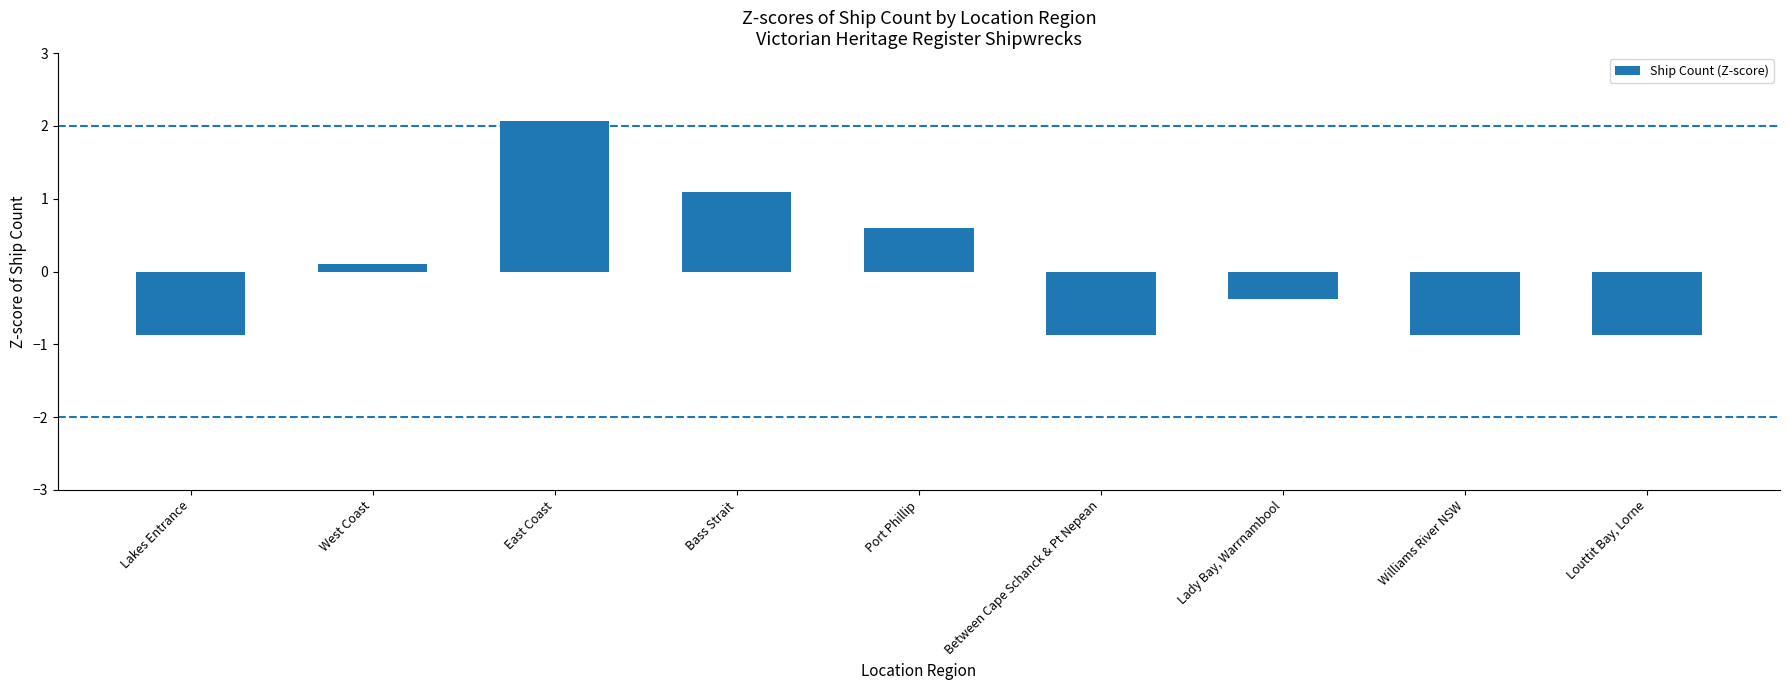

Reading right to left, transcribe all the data shown in this chart.

Louttit Bay, Lorne=-0.9	Williams River NSW=-0.9	Lady Bay, Warrnambool=-0.4	Between Cape Schanck & Pt Nepean=-0.9	Port Phillip=0.6	Bass Strait=1.1	East Coast=2.1	West Coast=0.1	Lakes Entrance=-0.9